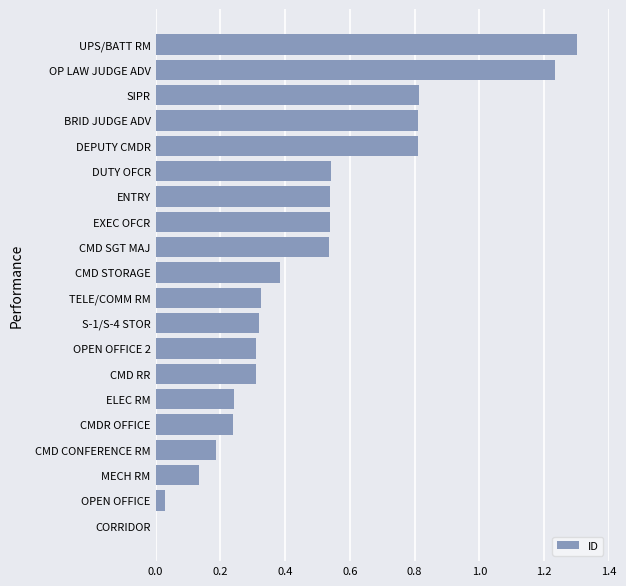

Does the chart contain stacked bars?

No